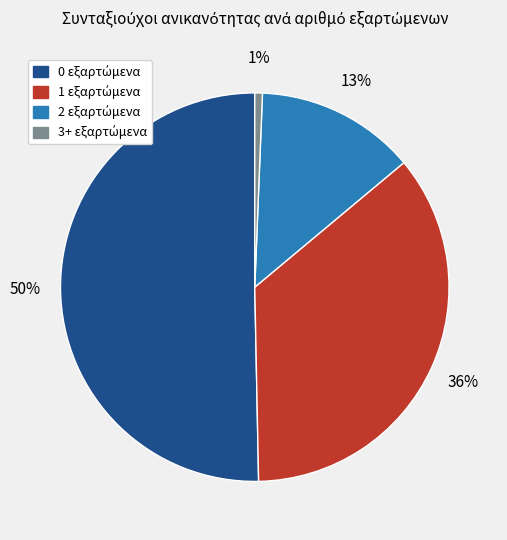

To the nearest percent, what is the average slice percentage?

25%